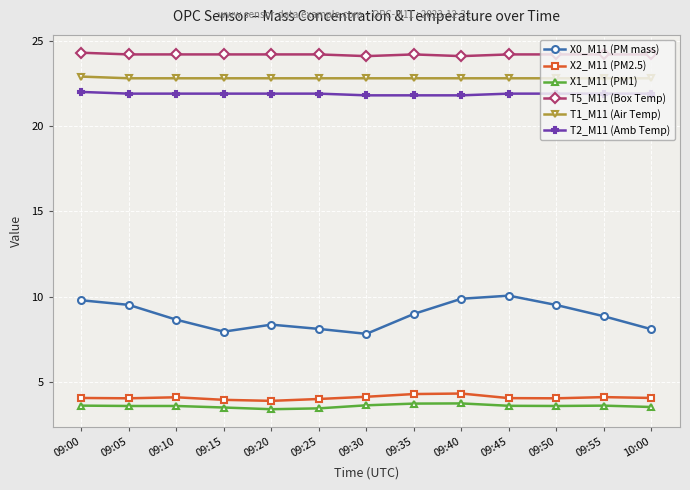

True or false: T1_M11 (Air Temp) and T5_M11 (Box Temp) cross at least once.

False